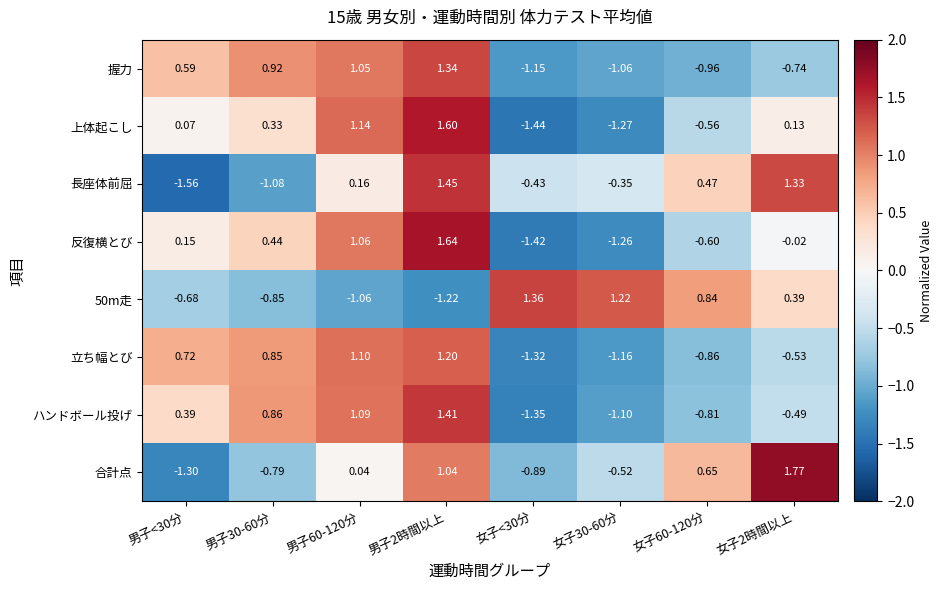

Is the value of 長座体前屈 at 女子30-60分 greater than the value of ハンドボール投げ at 女子<30分?

Yes